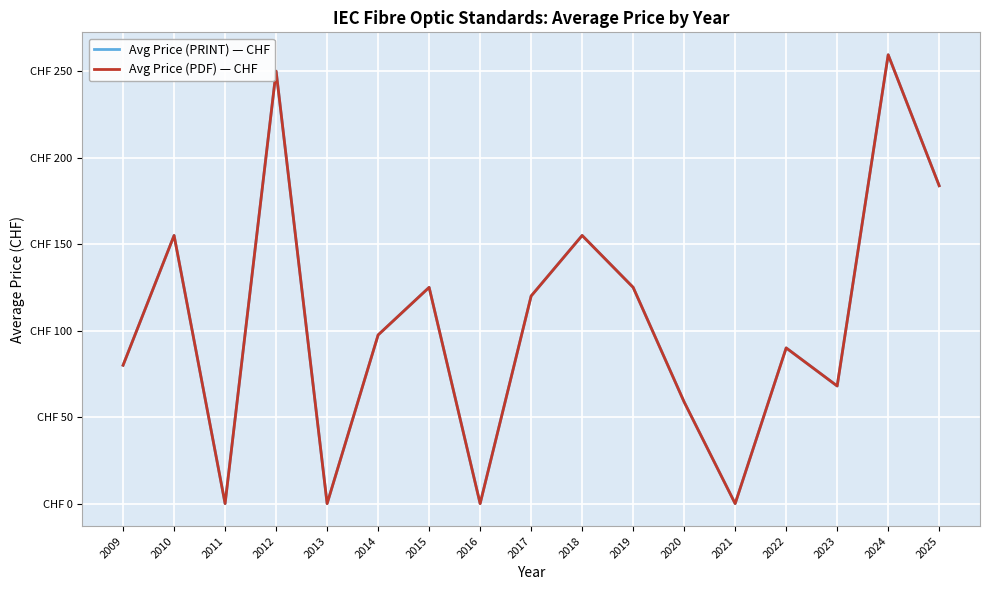

True or false: Avg Price (PDF) — CHF and Avg Price (PRINT) — CHF intersect in this chart.

False